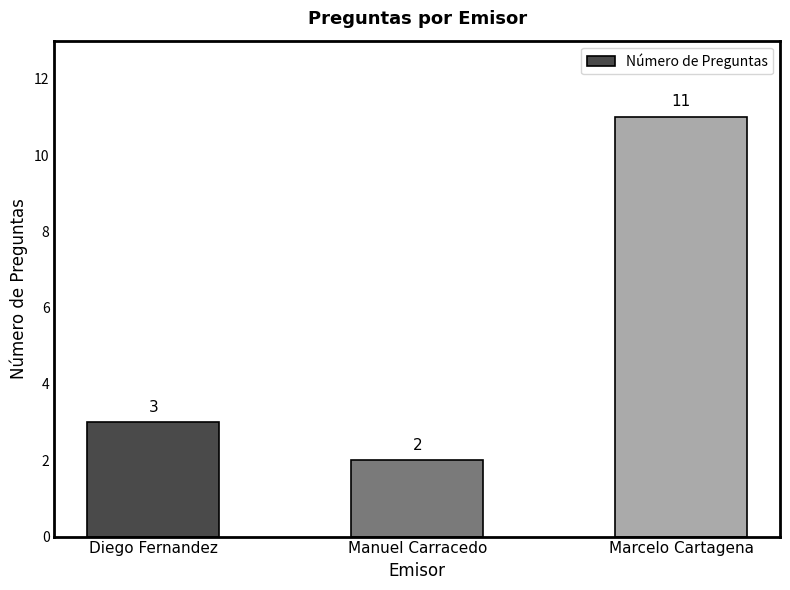

Where is the data nearest to the value 6?

Diego Fernandez